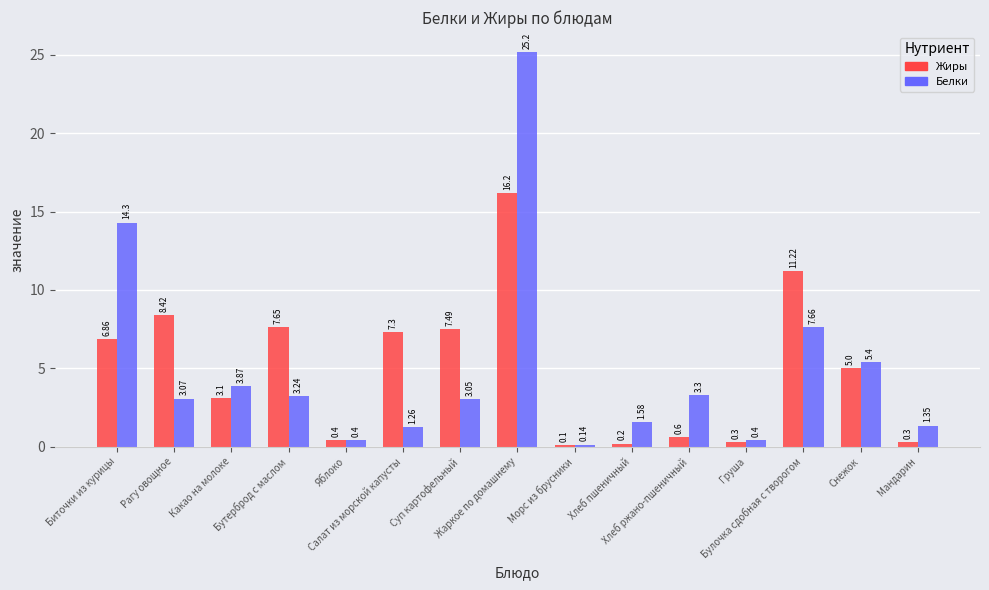

List the series in order of their overall mean, lowest first.

Белки, Жиры